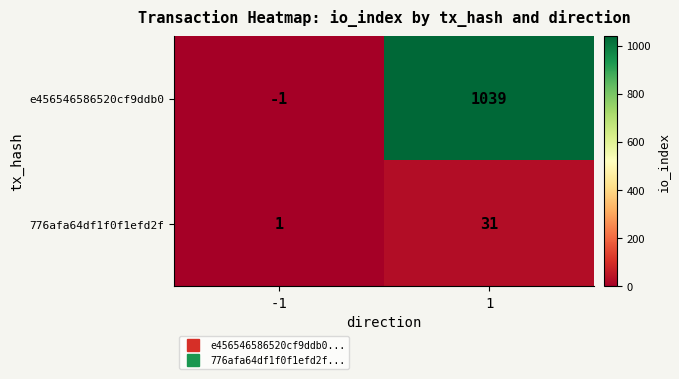

What is the maximum value shown in the chart?

1039